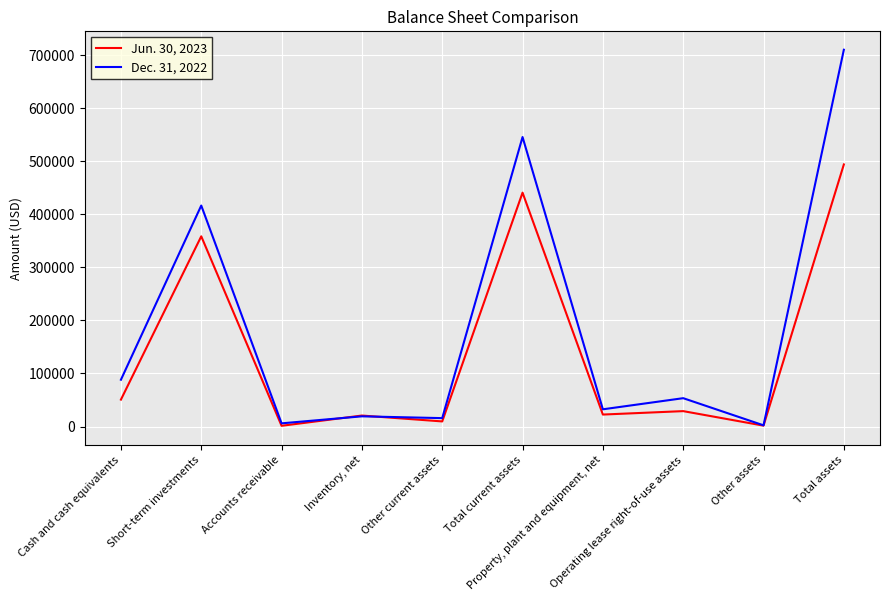

What is the greatest value displayed?

710600